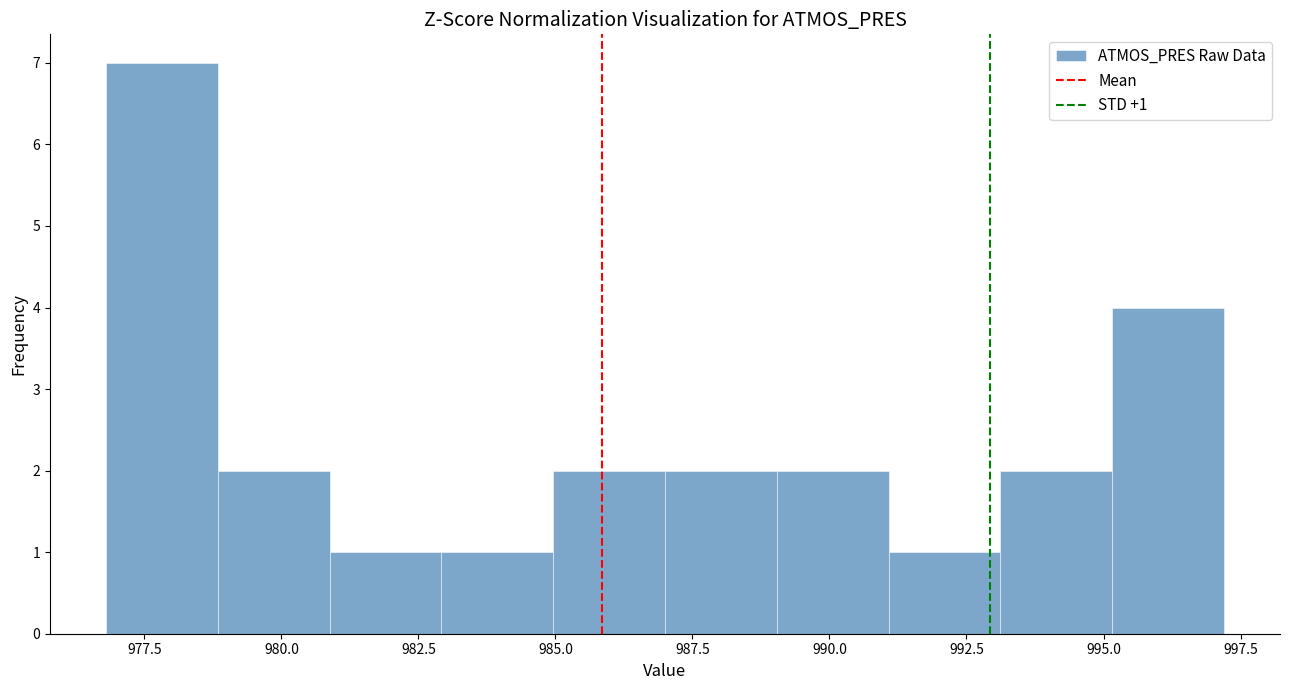

Which range on the x-axis has the tallest bar?

977 to 979